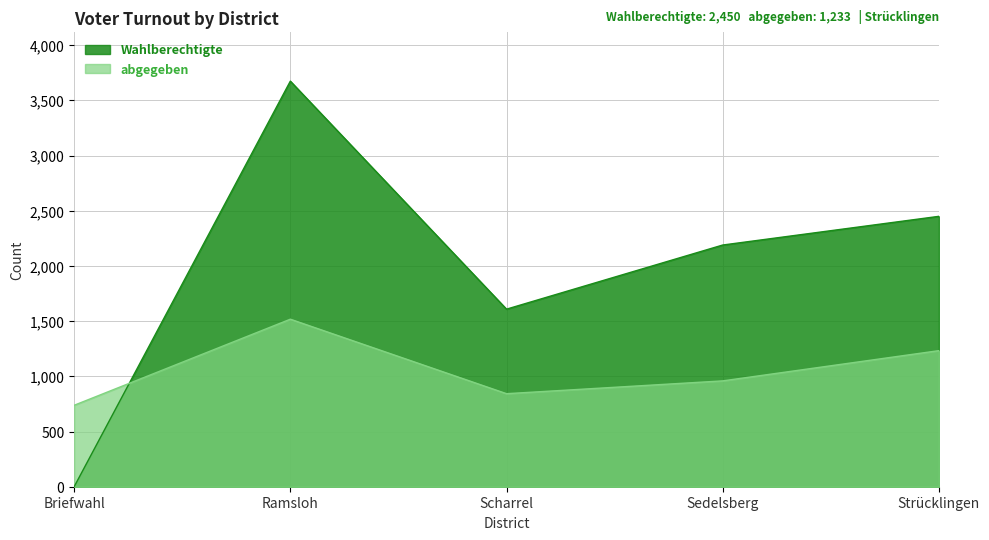

Between Ramsloh and Strücklingen, which series saw the biggest shift?

Wahlberechtigte